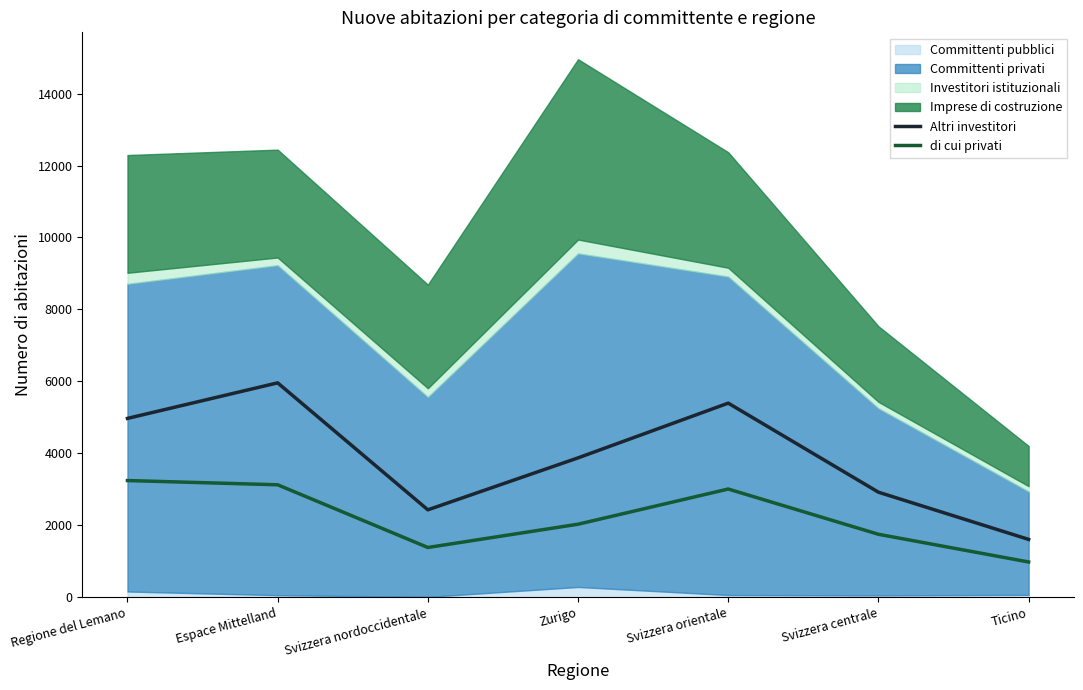

What is the value of the Altri investitori point at the 1st from the left?

4971